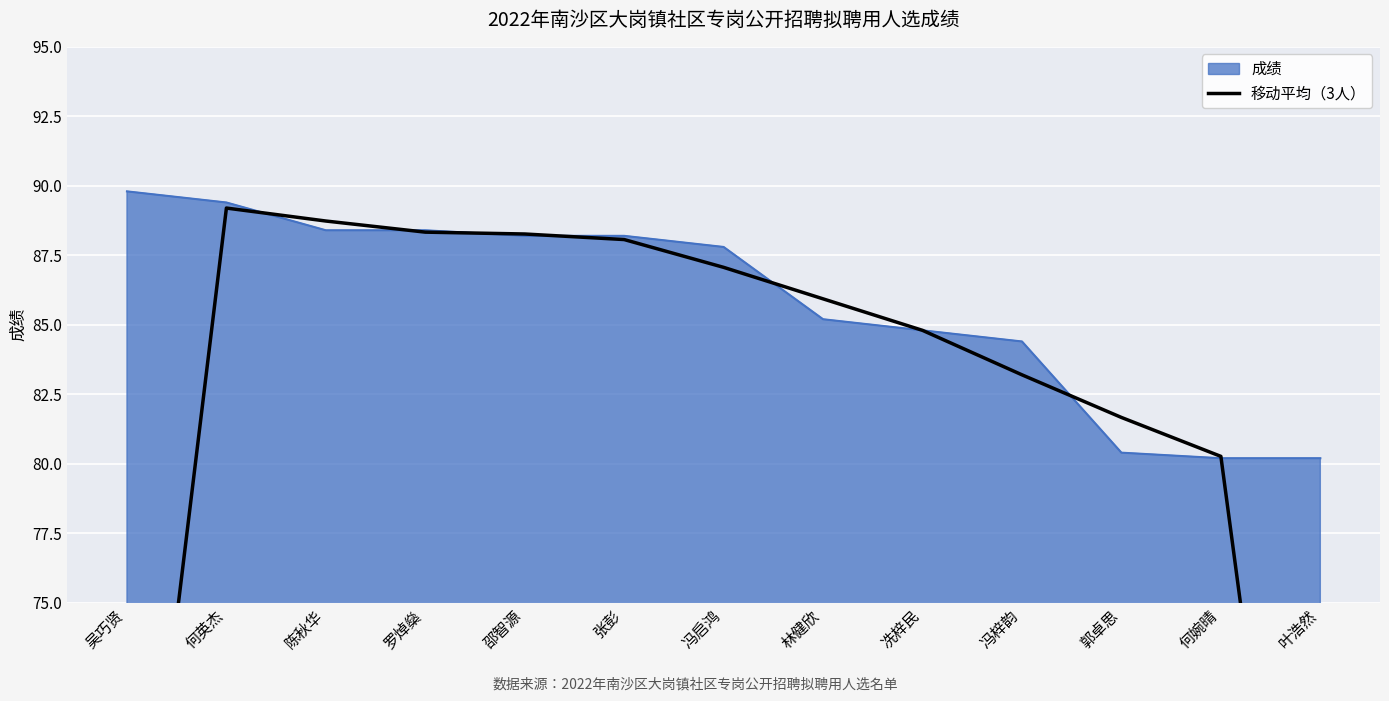

Approximately how many times larger is the value at 张彭 compared to 何英杰?

1.0